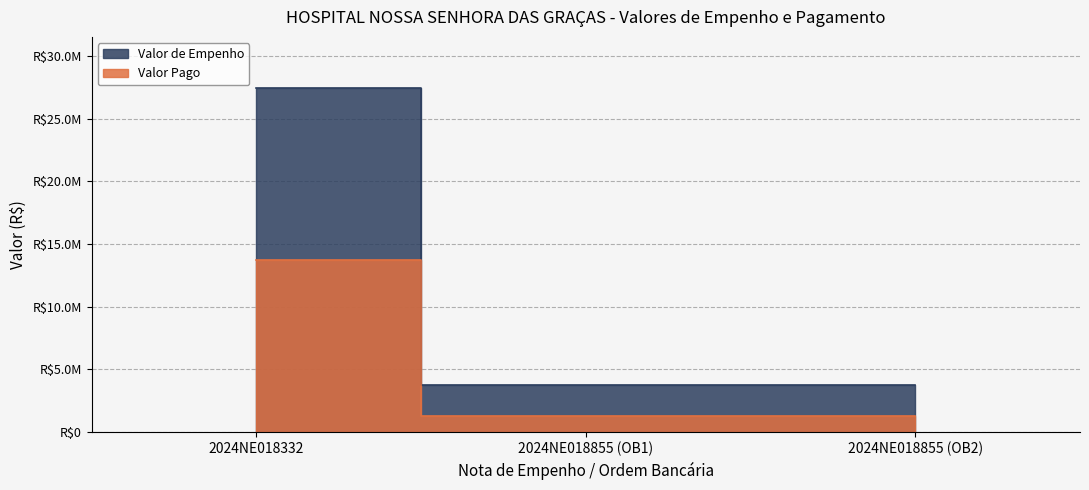

Rank the series by their average value, from lowest to highest.

Valor Pago, Valor de Empenho